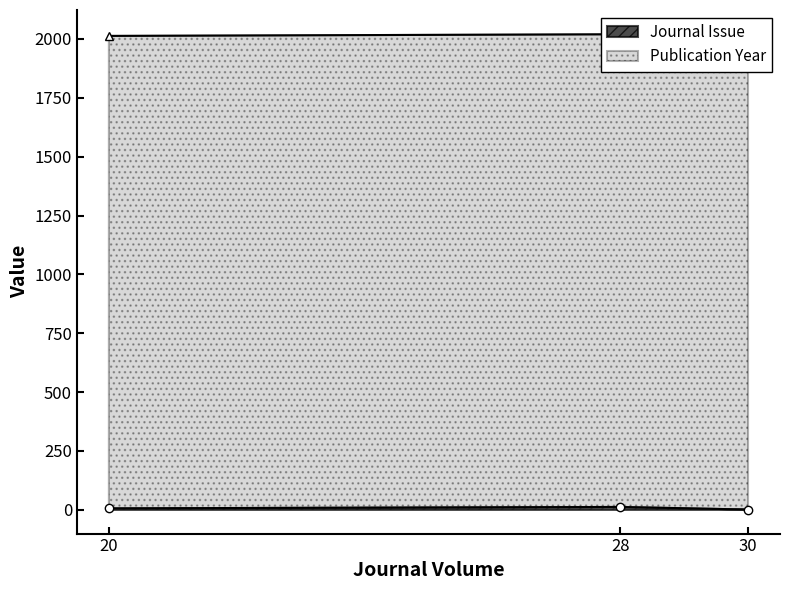

The Journal Issue series shows 8 at 20. True or false?

False